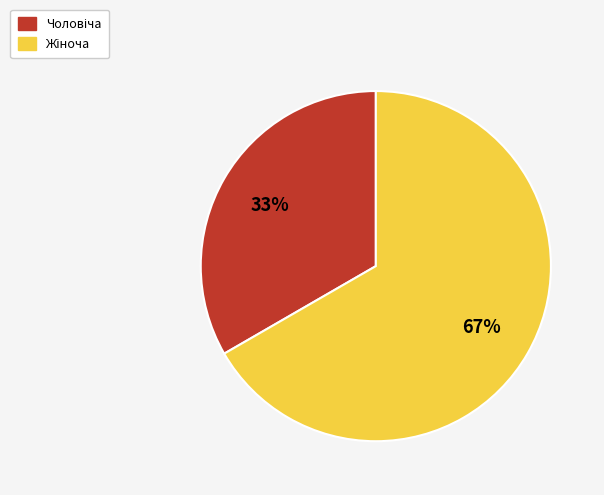

To the nearest percent, what is the average slice percentage?

50%